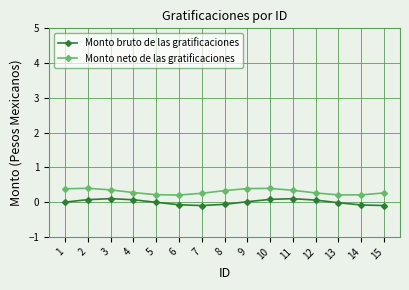

At how many categories does at least one series exceed 0?

15